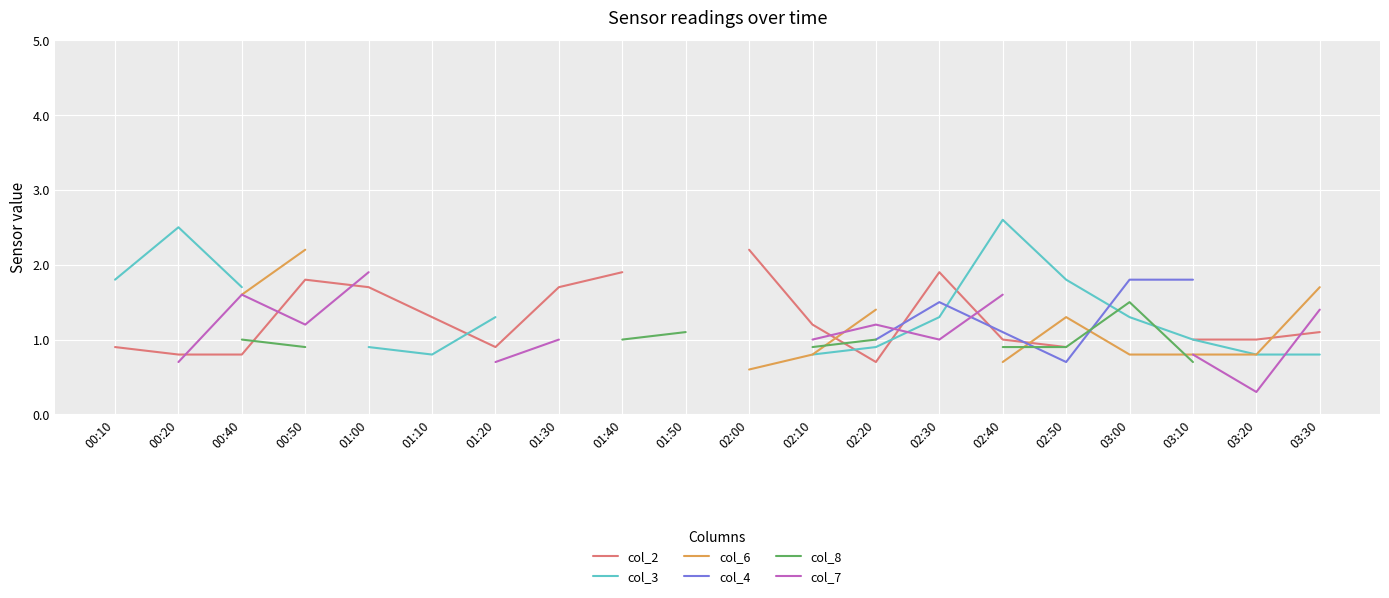

Which series has the widest spread of values?

col_3